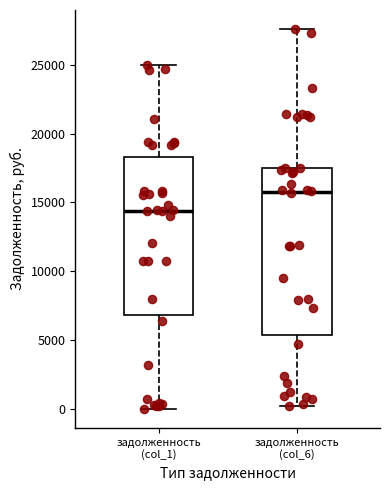

Reading left to right, transcribe this box plot: for each box, give where its median line is, the range the box spans, and where its two whiskers end, as read against the y-axis. The values are not printed on the chart, so give them approximately, as read against the axis.

задолженность (col_1): median 14500, box 7000 to 18500, whiskers 0 to 25000
задолженность (col_6): median 16000, box 5500 to 17500, whiskers 500 to 27500